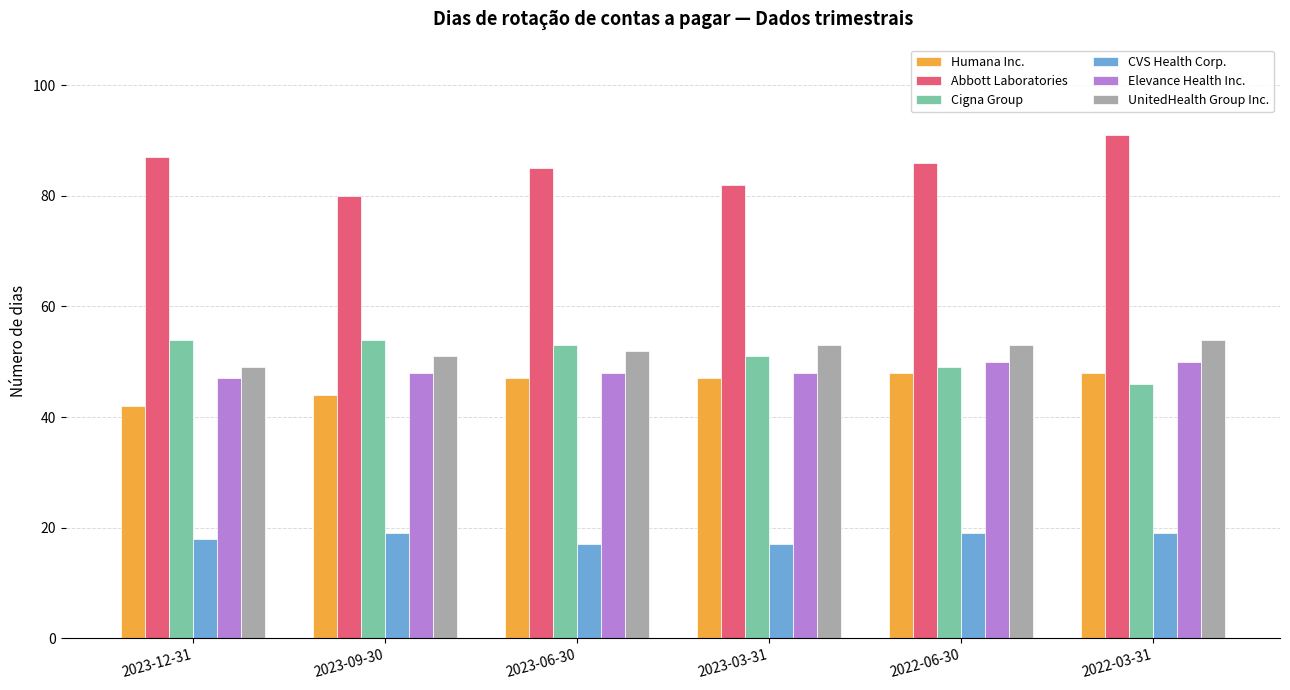

What is the sum of the Abbott Laboratories values at 2022-06-30 and 2023-09-30?

166